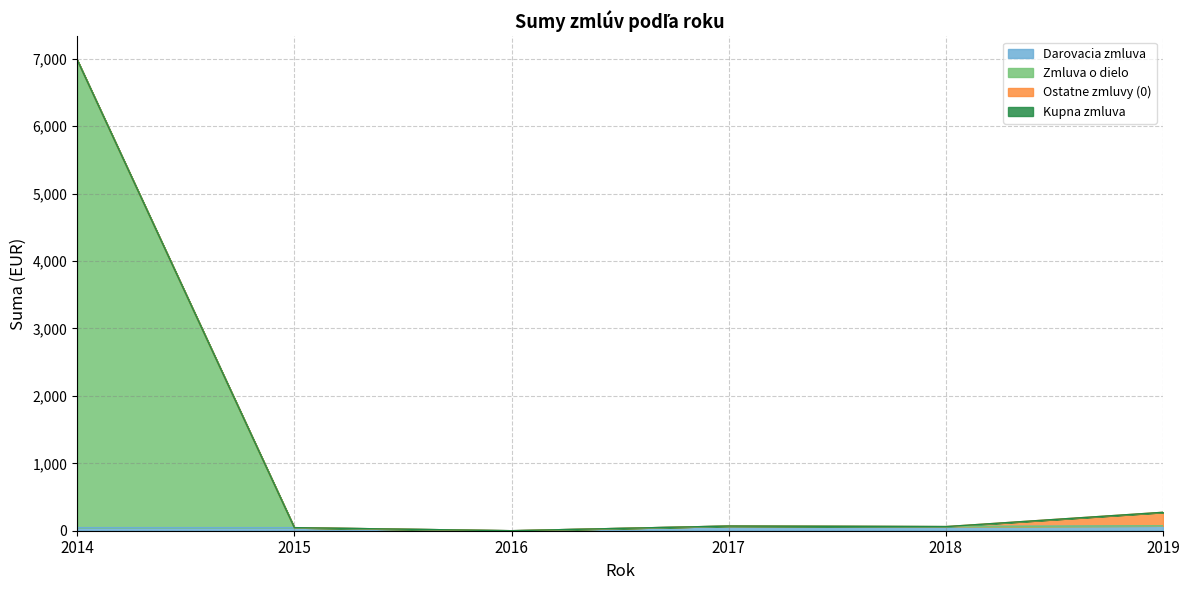

Is it true that Zmluva o dielo equals 11667.0 at 2014?

False